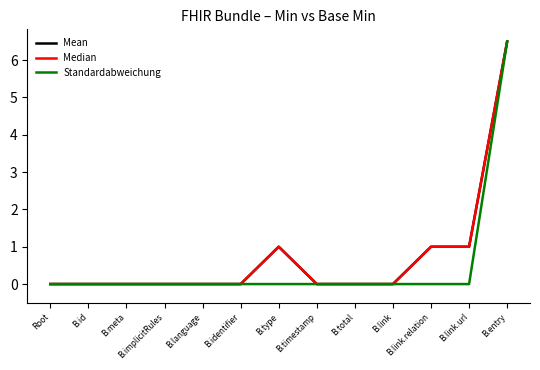

At which category is the sum across all series the highest?

B.entry